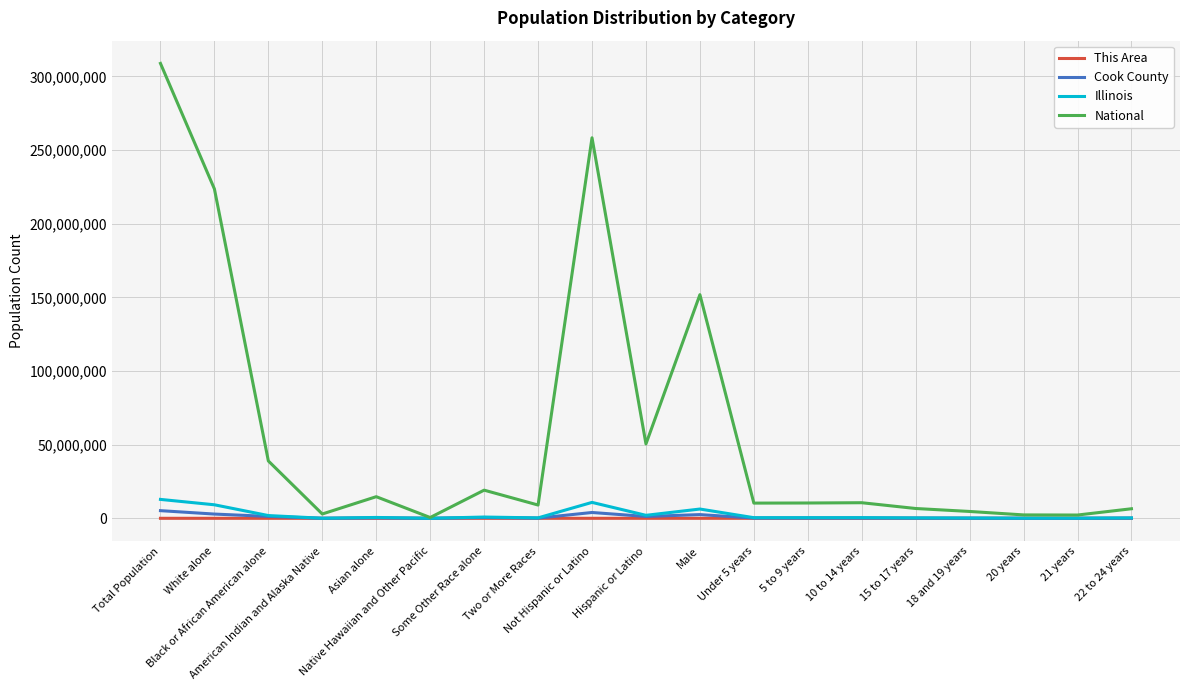

What are all the series names shown in the legend?

This Area, Cook County, Illinois, National